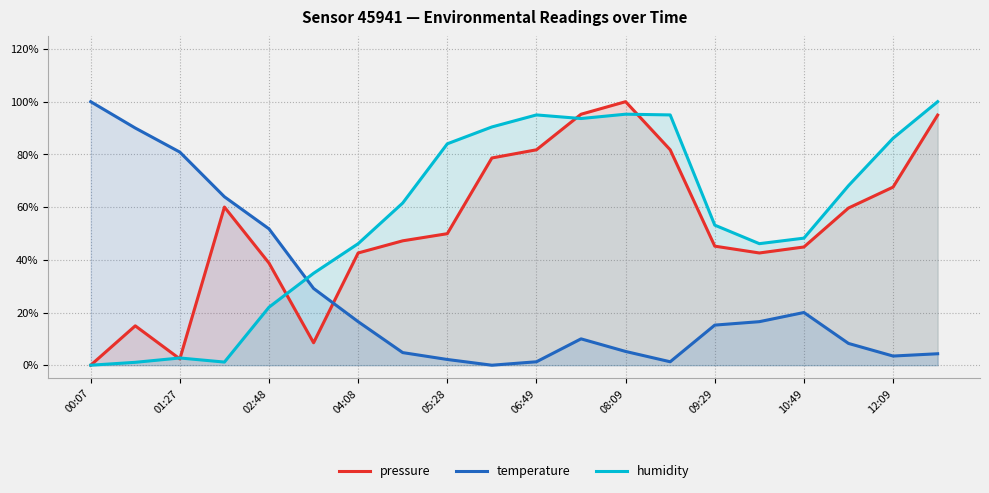

Between 09:29 and 11, which is larger?

11